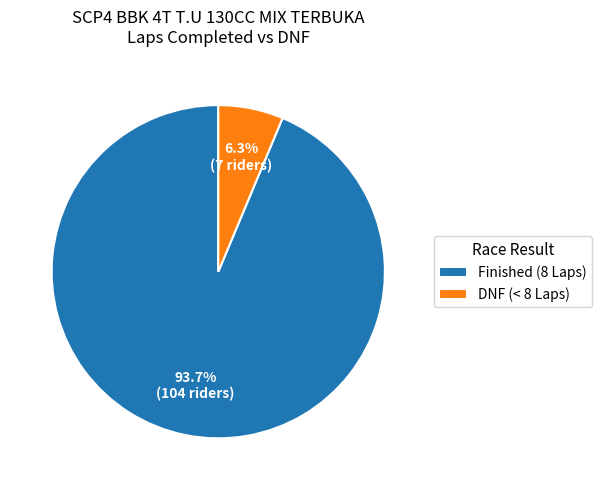

Rank the categories by value from highest to lowest.

Finished (8 Laps), DNF (< 8 Laps)